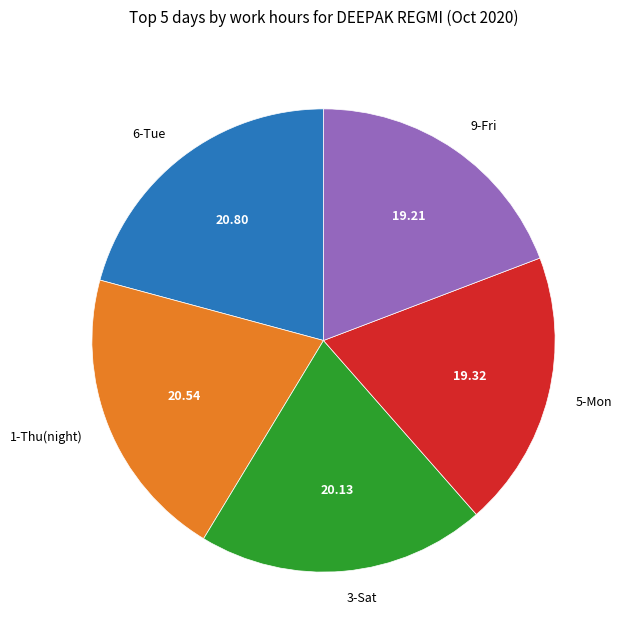

Do 9-Fri and 5-Mon together represent more than half of the pie?

No